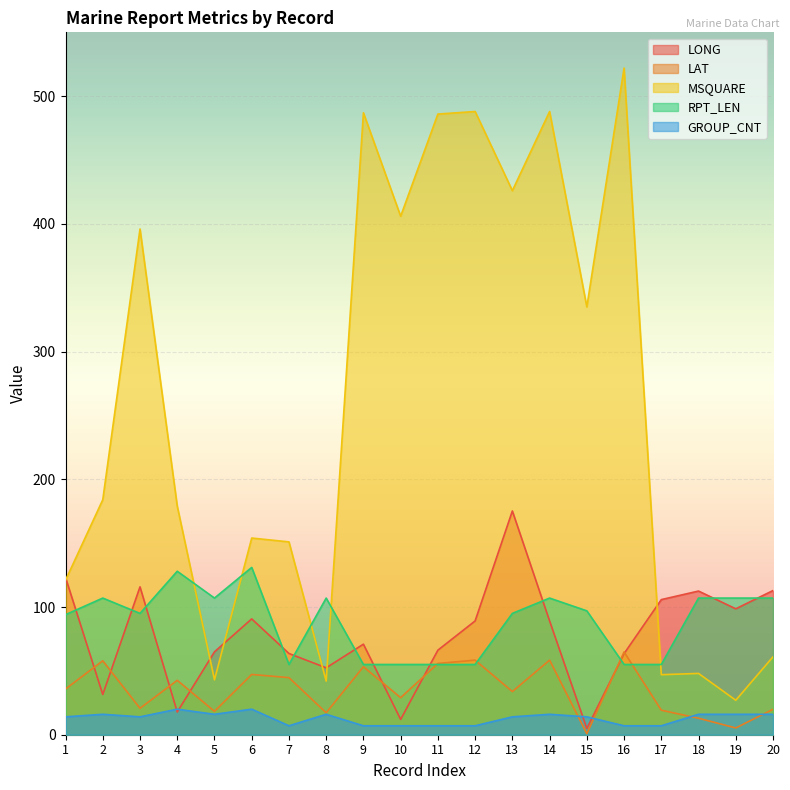

Is it true that RPT_LEN equals 151.1 at 3?

False